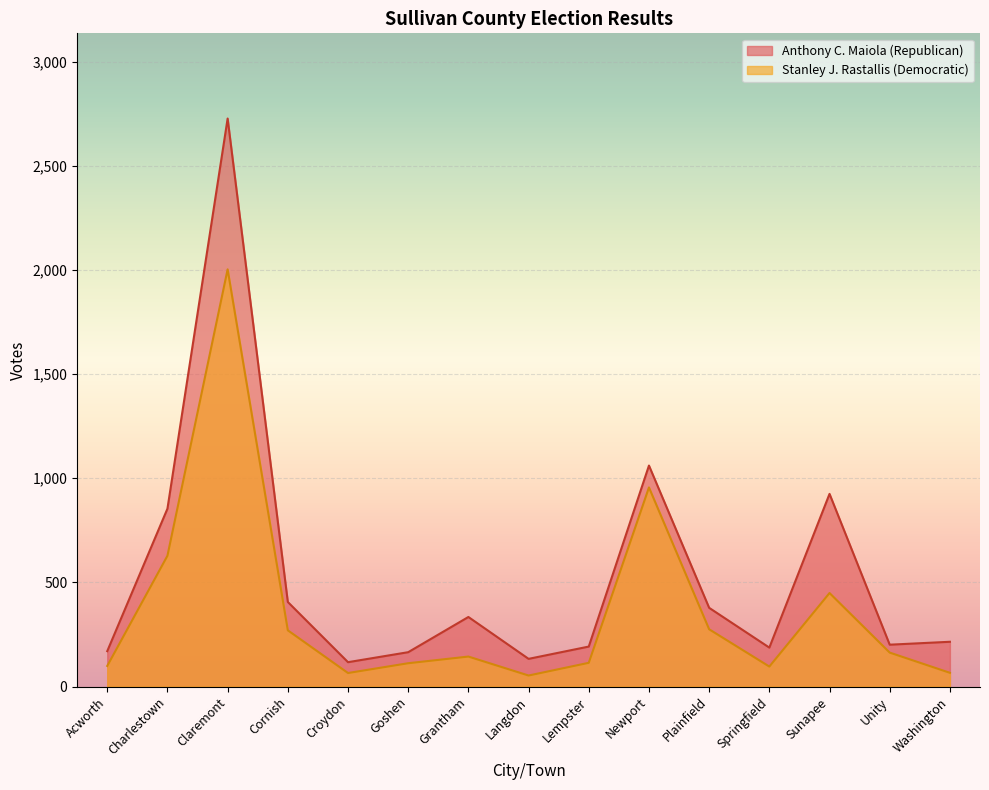

What is the sum of the Stanley J. Rastallis (Democratic) values at Charlestown and Cornish?

898